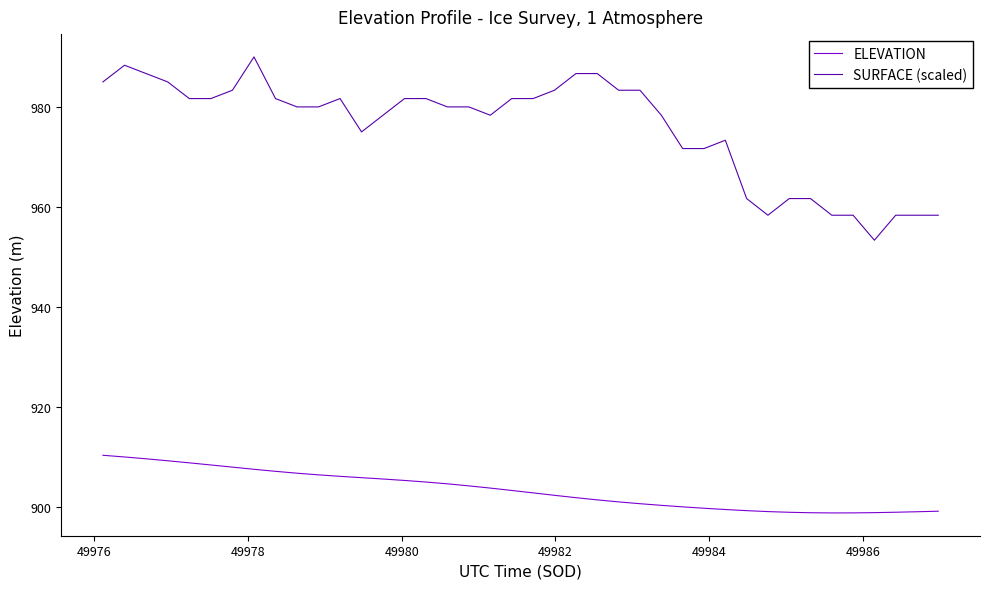

Which series has the widest spread of values?

SURFACE (scaled)